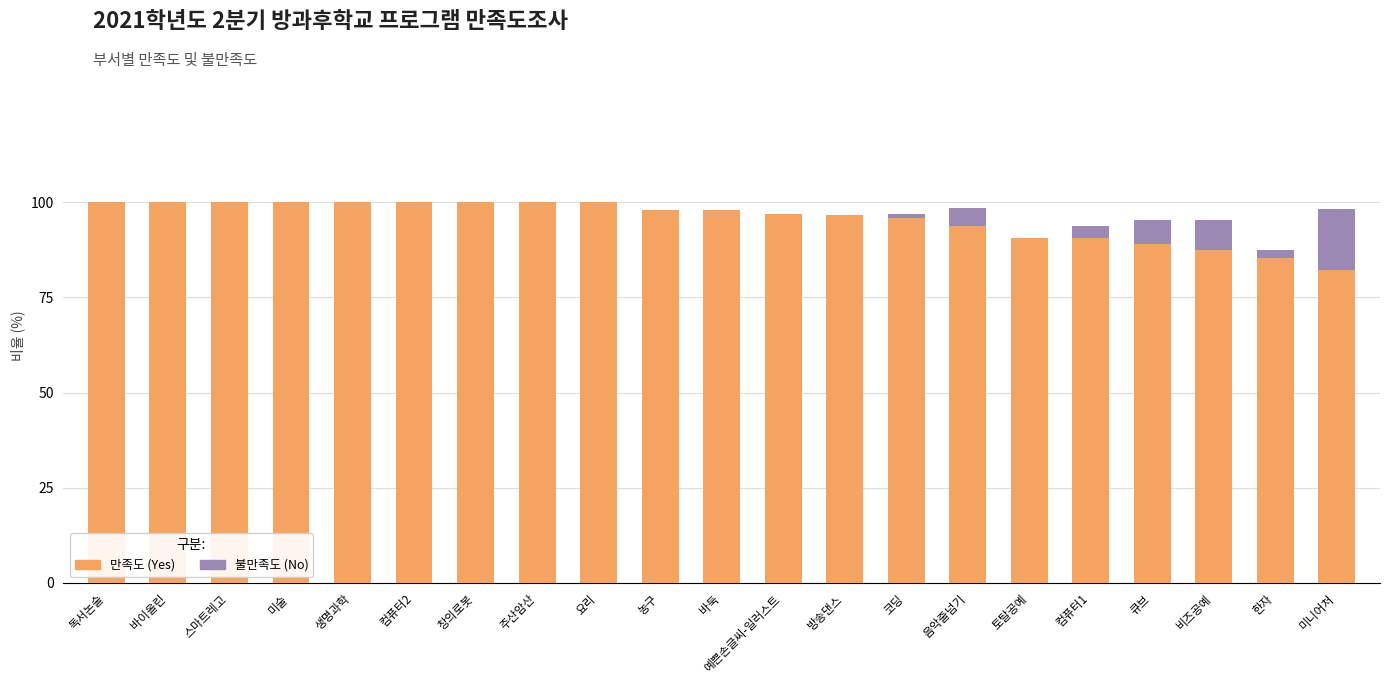

How many categories are shown in the chart?

21